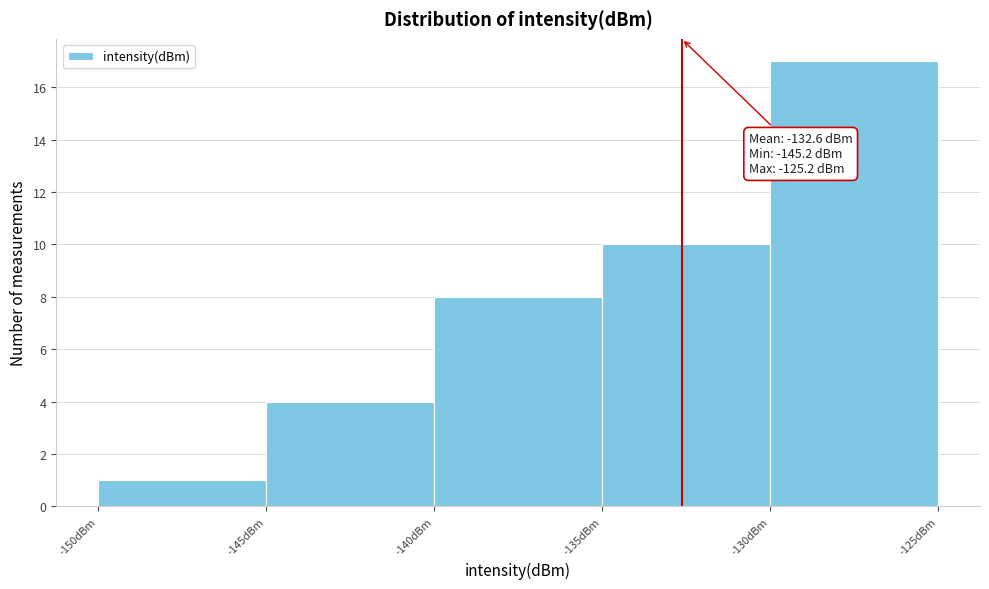

Which range on the x-axis has the tallest bar?

-130 to -125